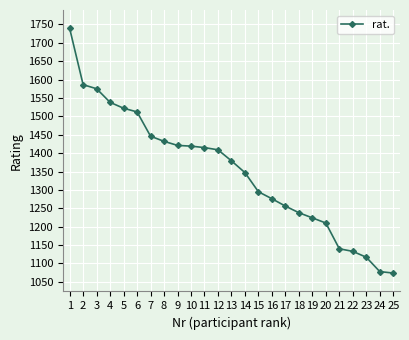

What is the change in value from 8 to 17?

-176